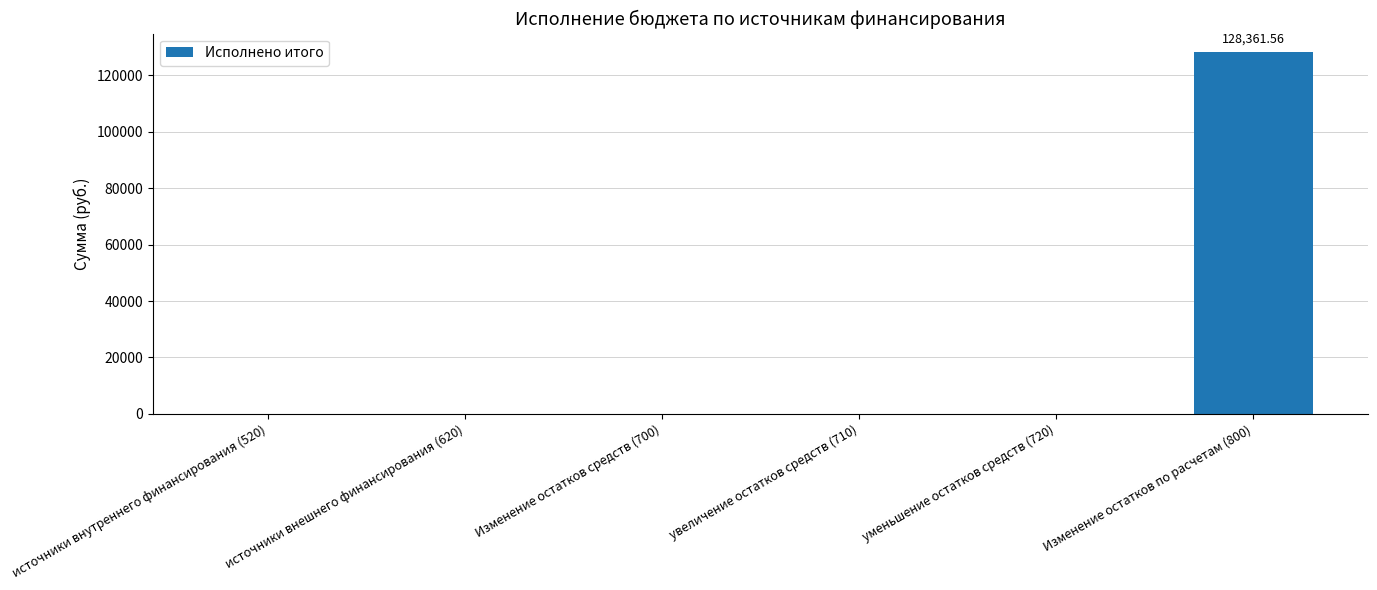

Which has a higher value, Изменение остатков по расчетам (800) or источники внешнего финансирования (620)?

Изменение остатков по расчетам (800)